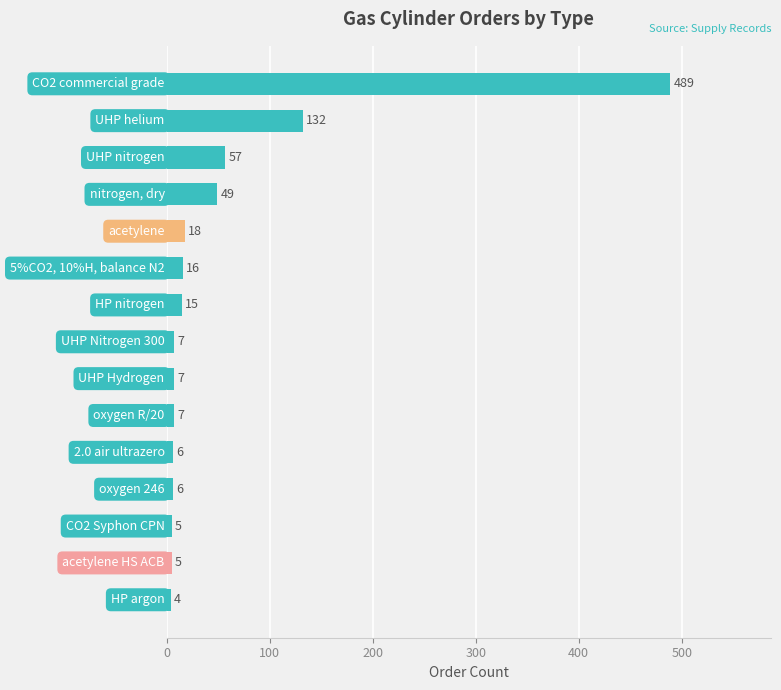

What is the value of the 8th bar from the top?

7